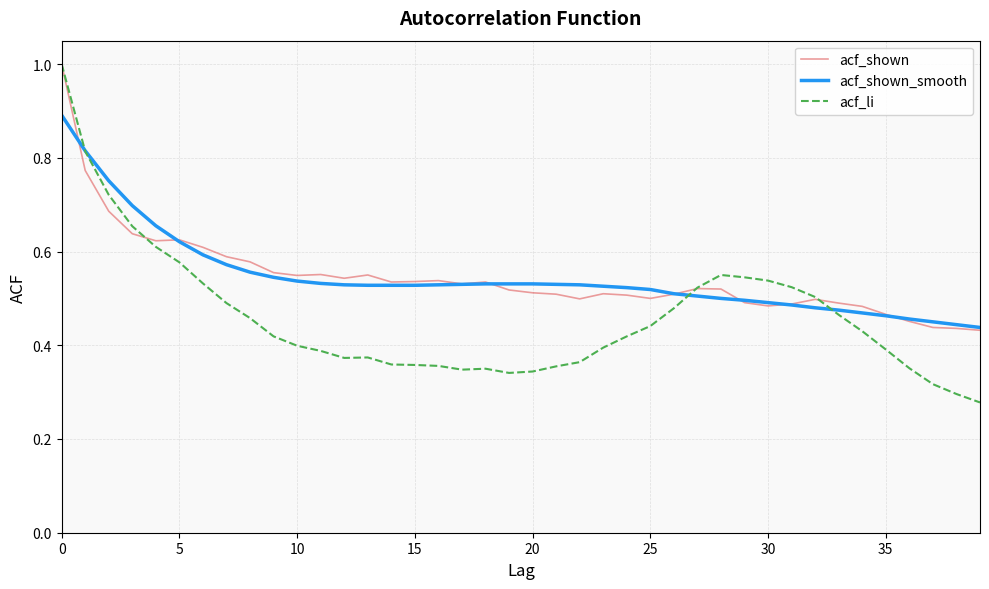

What is the maximum value shown in the chart?

1.0